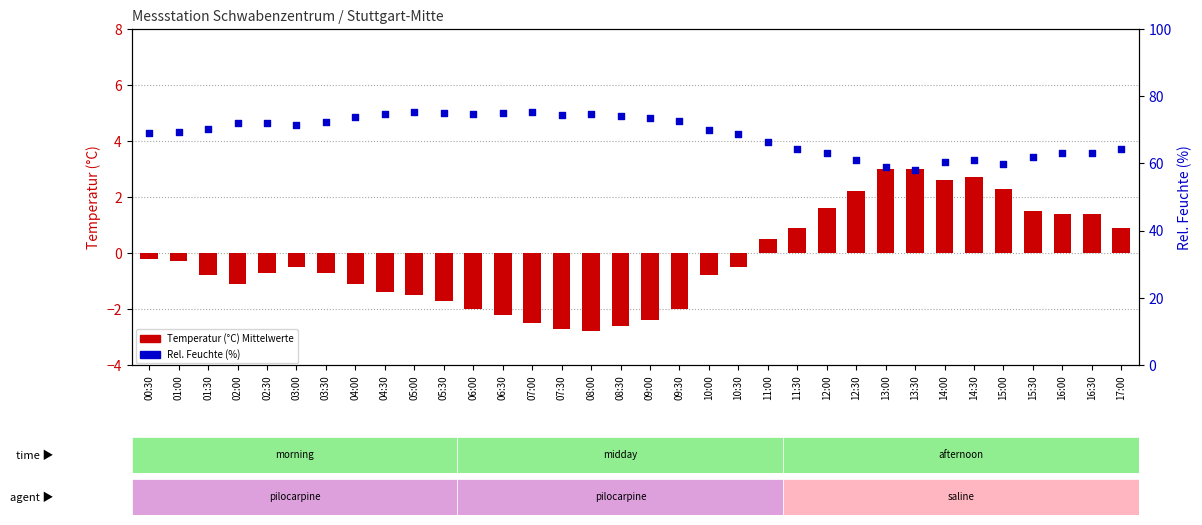

At which category is the sum across all series the highest?

05:00